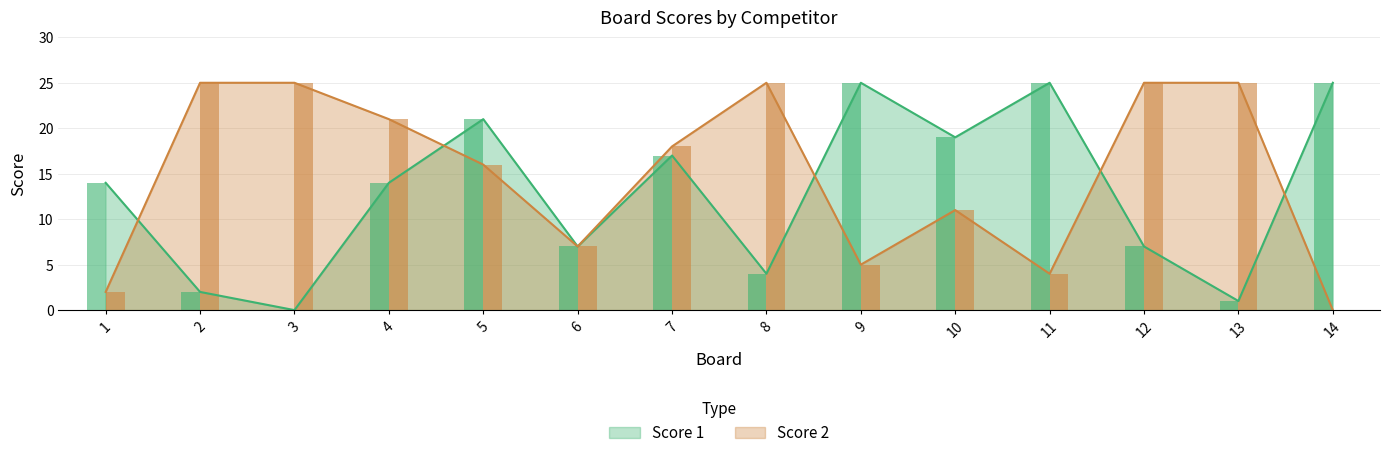

At which category does the chart reach its minimum across all series?

3